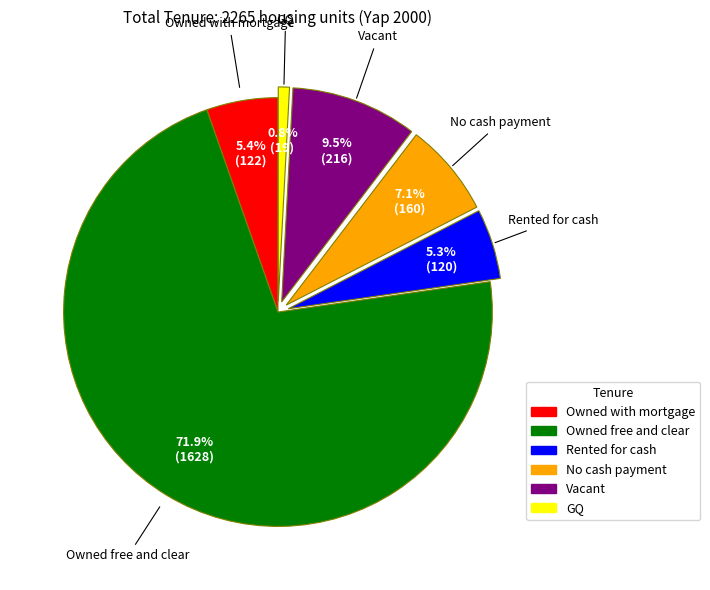

What percentage is NOT represented by No cash payment?

92.9%